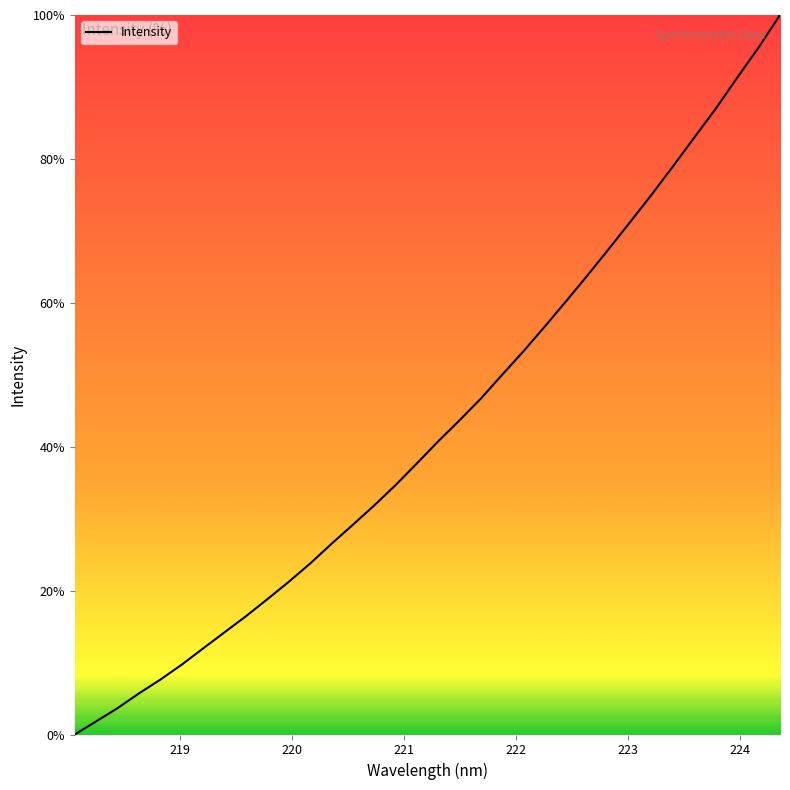

What is the difference between the maximum and minimum values?

100.0